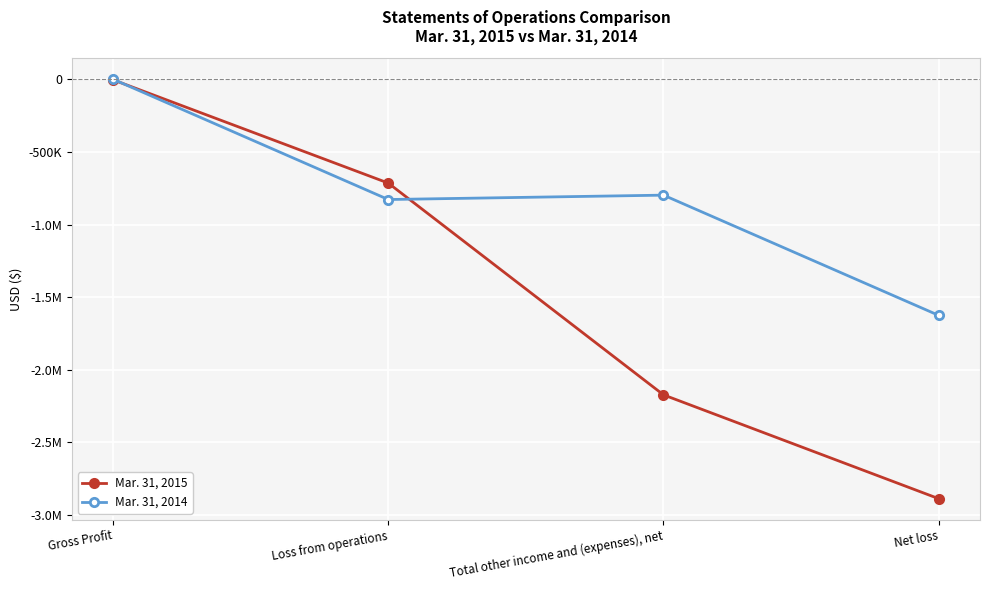

At which category does Mar. 31, 2014 reach its first local valley?

Loss from operations